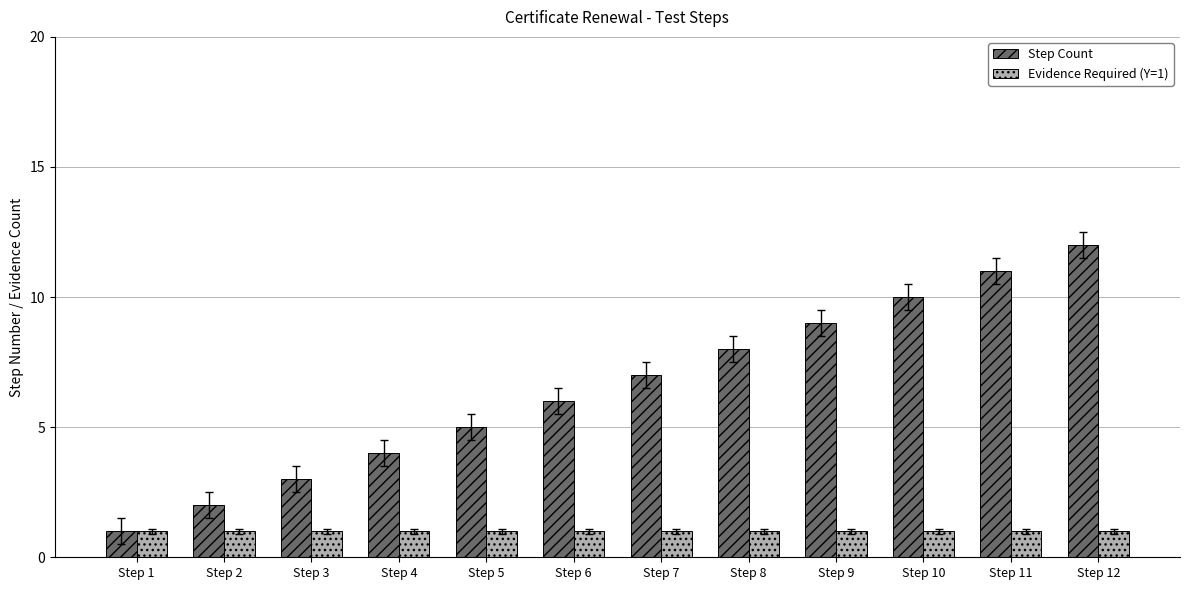

Are the bars grouped side by side (vs. stacked)?

Yes